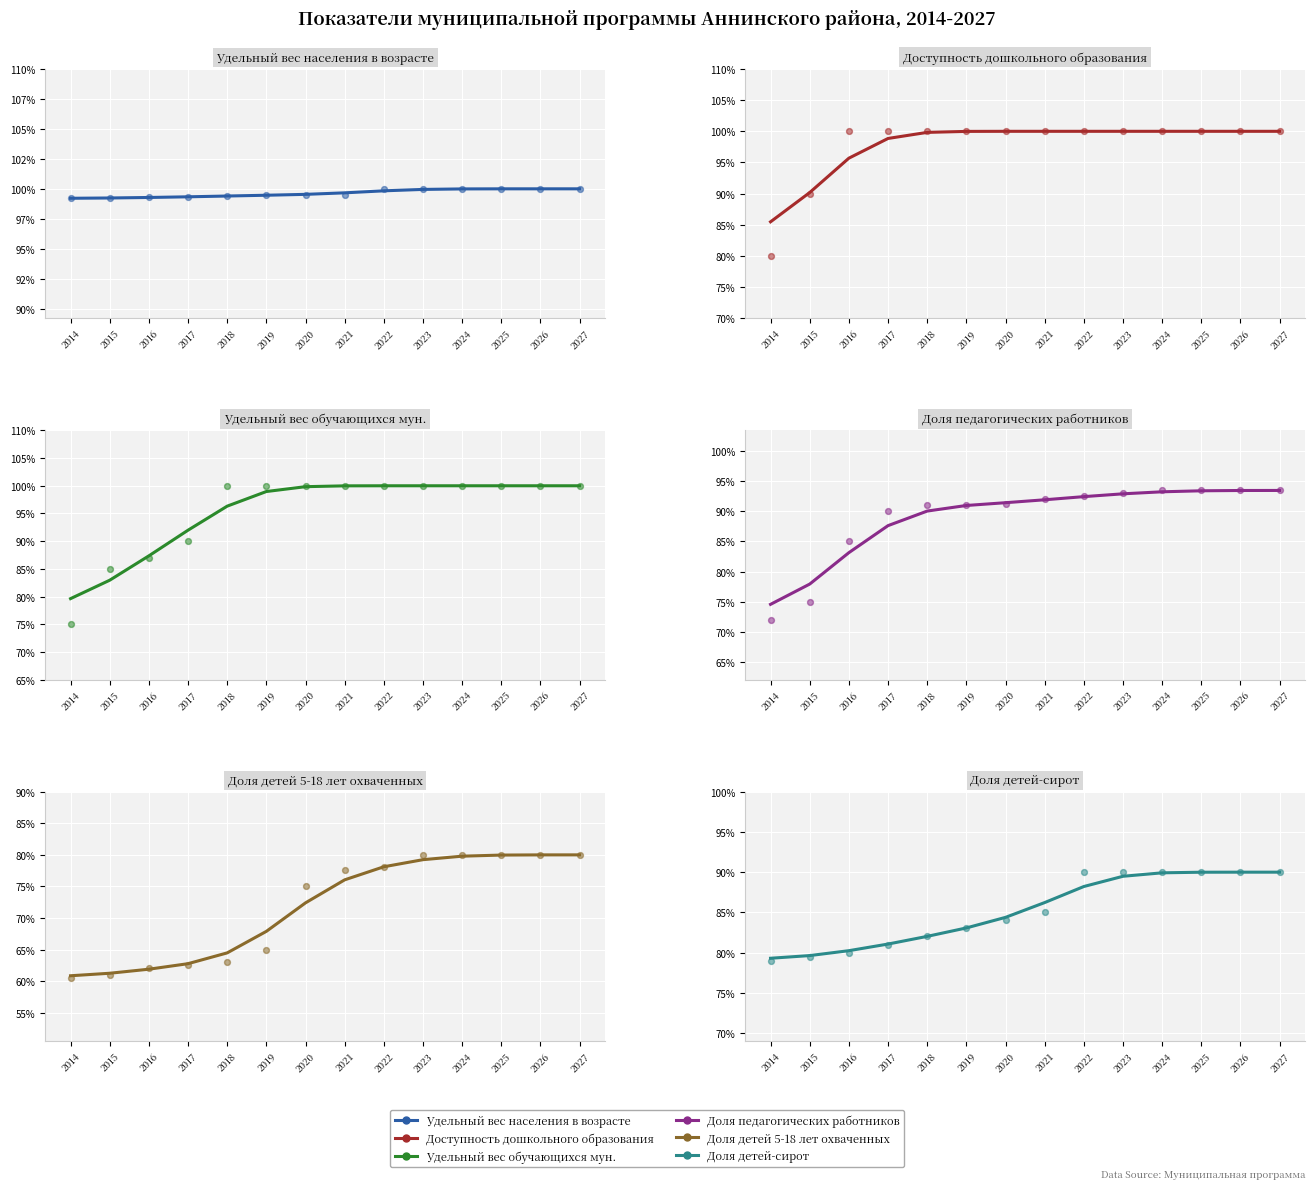

At how many categories does at least one series exceed 95?

14